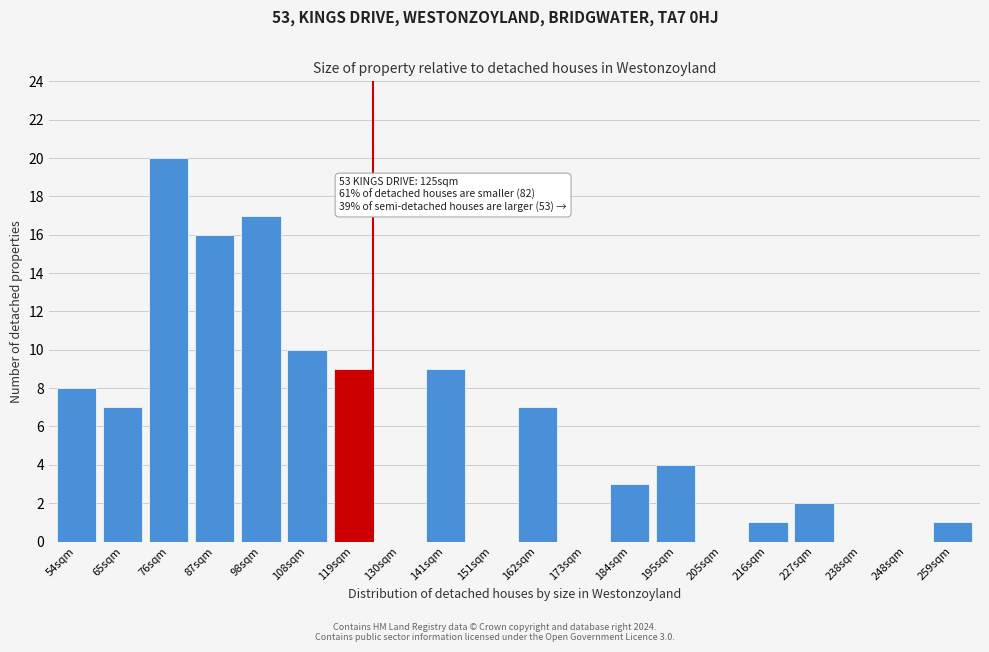

Reading right to left, list all the values displayed in this chart.

259sqm=1	248sqm=0	238sqm=0	227sqm=2	216sqm=1	205sqm=0	195sqm=4	184sqm=3	173sqm=0	162sqm=7	151sqm=0	141sqm=9	130sqm=0	119sqm=9	108sqm=10	98sqm=17	87sqm=16	76sqm=20	65sqm=7	54sqm=8